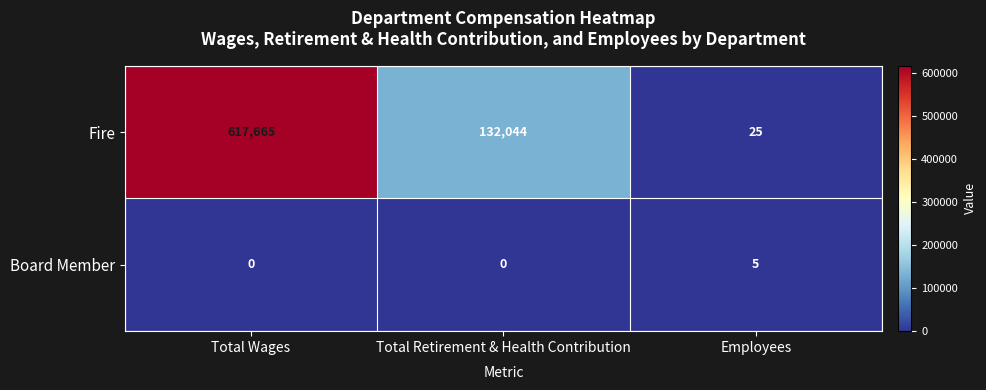

How many data points does each series have?

3